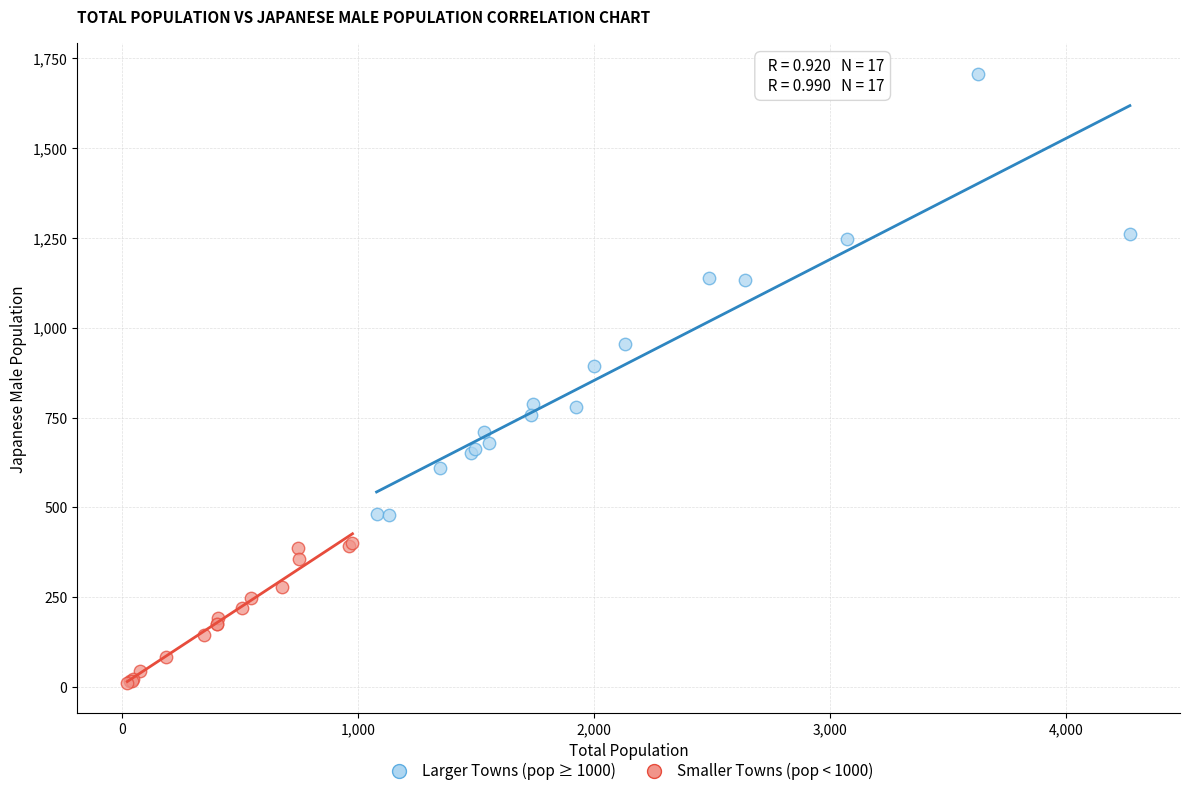

What are all the series names shown in the legend?

Larger Towns (pop ≥ 1000), Smaller Towns (pop < 1000)